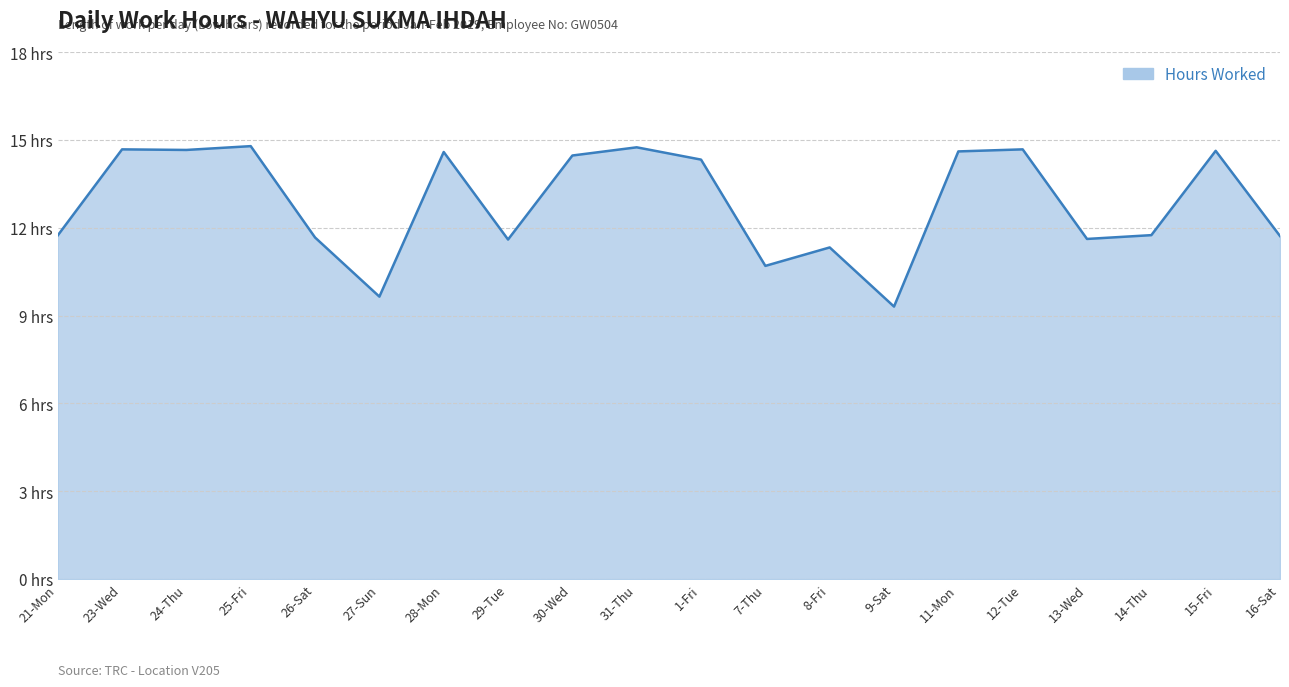

Is this an area chart (filled region under the line)?

Yes